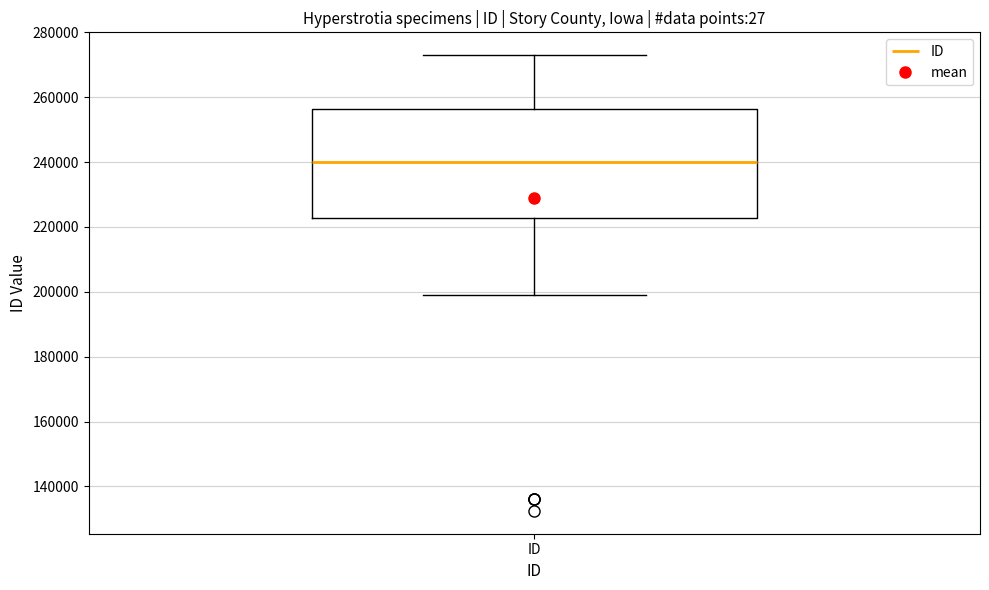

Where is the lower edge of the box for ID on the y-axis? The values are not printed on the chart, so give them approximately, as read against the axis.

222000